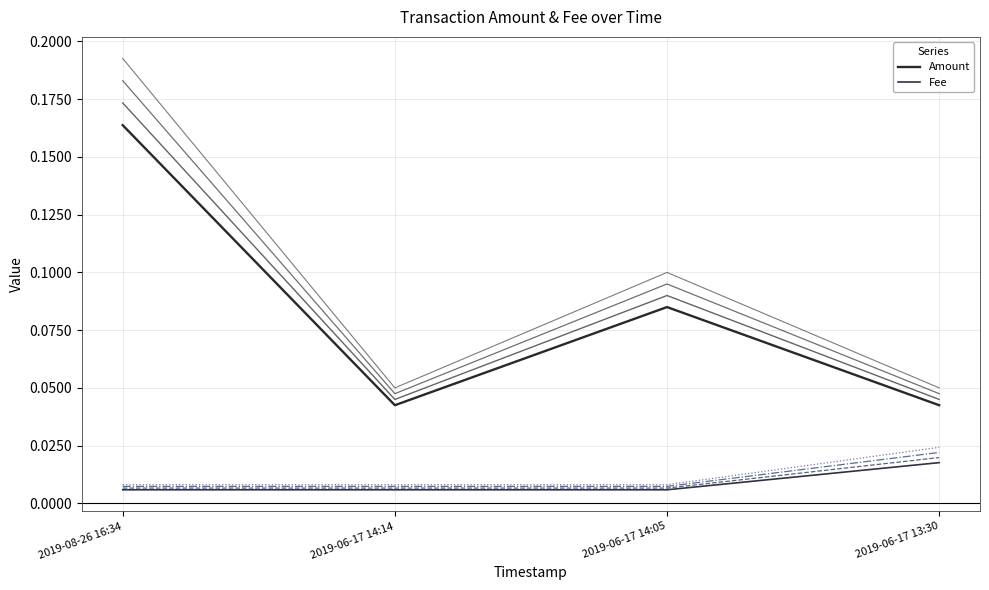

Which series has the largest total across all categories?

Amount